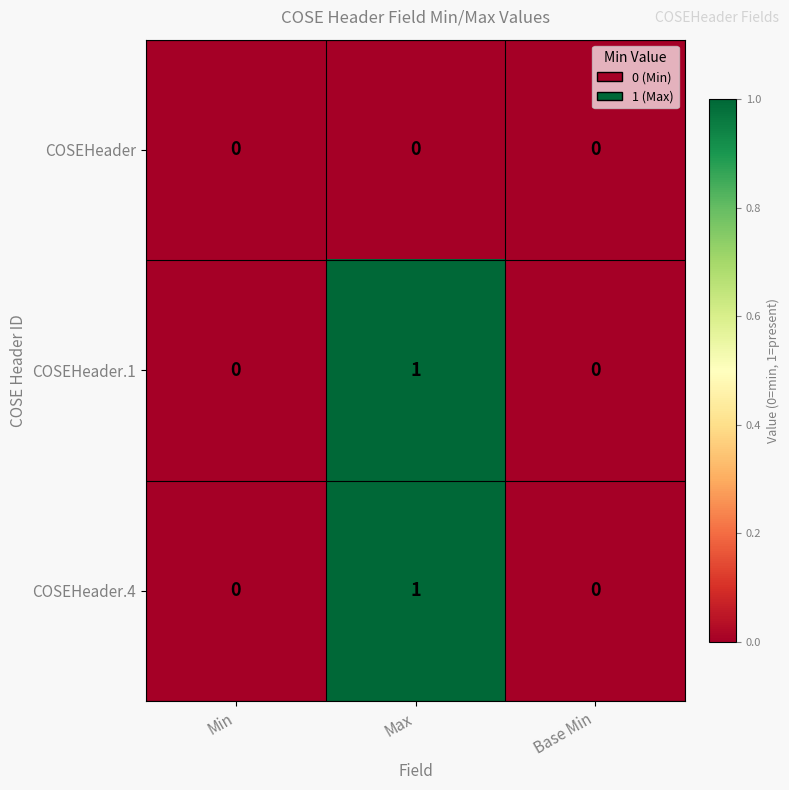

Is it true that COSEHeader.1 equals 0 at Max?

False